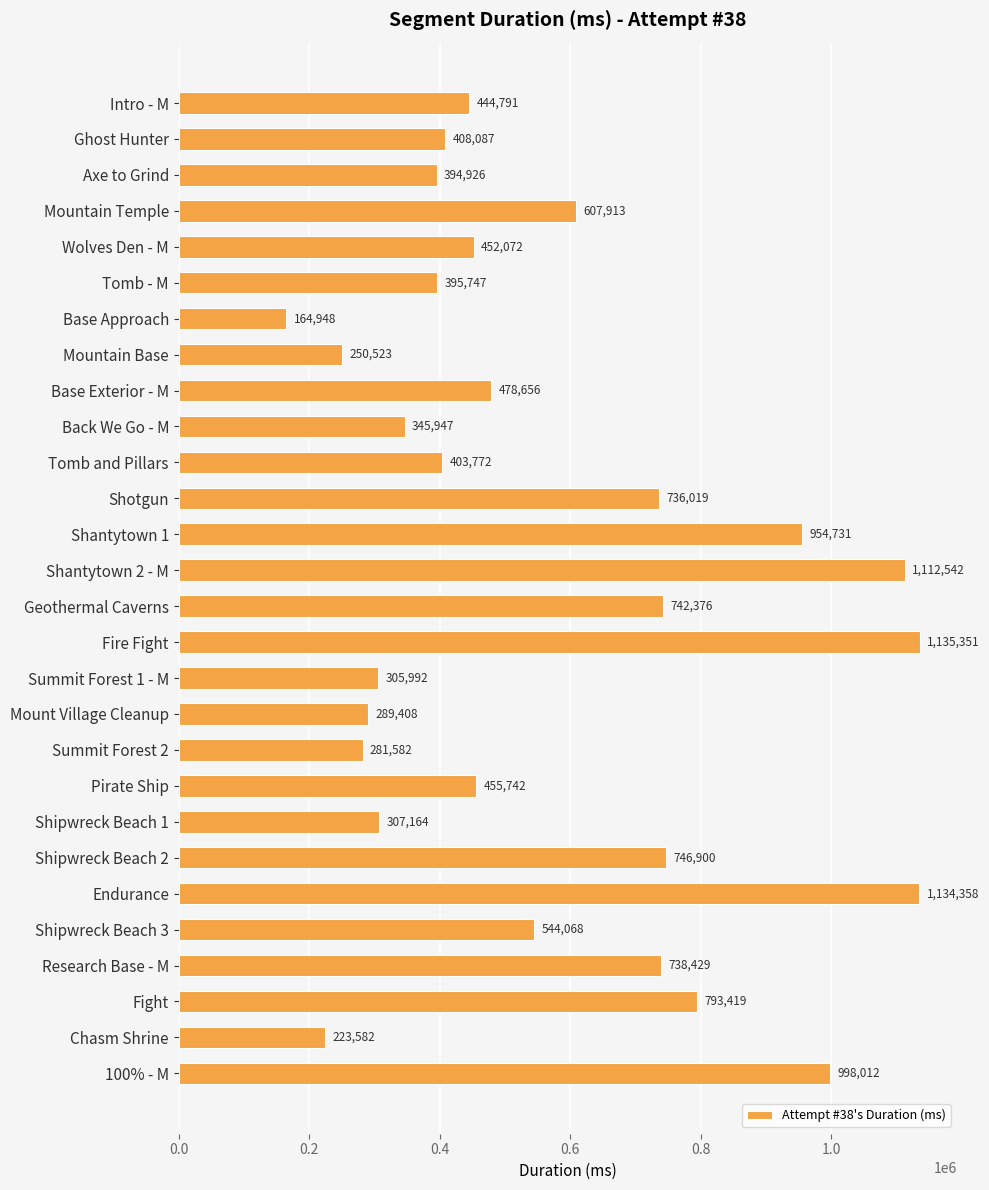

Where is the data nearest to the value 650149?

Mountain Temple